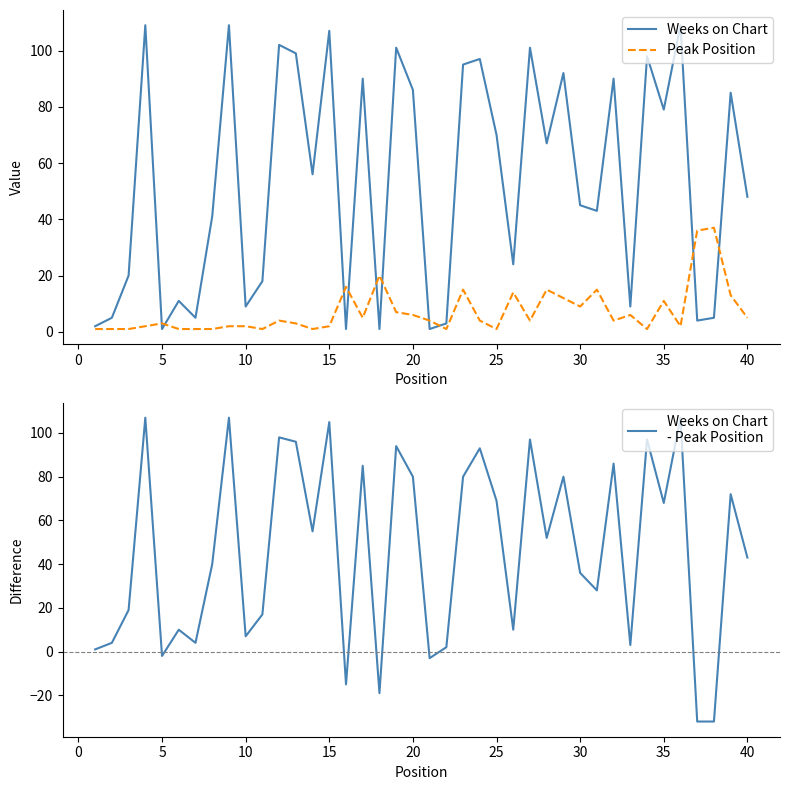

The Weeks on Chart
- Peak Position series shows 153 at 26. True or false?

False